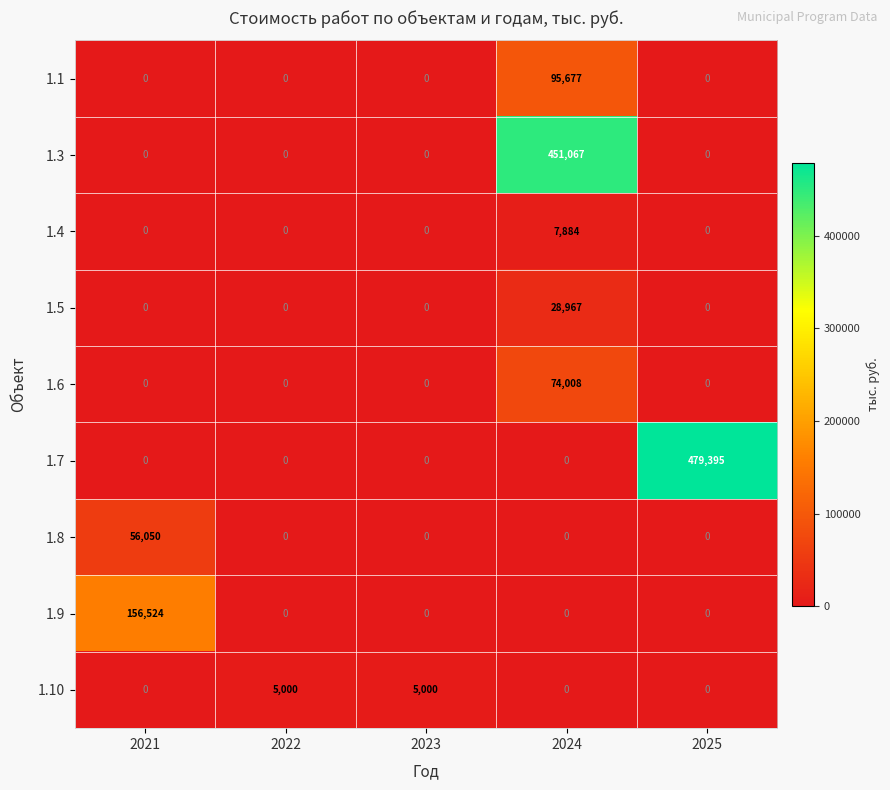

The 1.4 series shows 14175 at 2024. True or false?

False